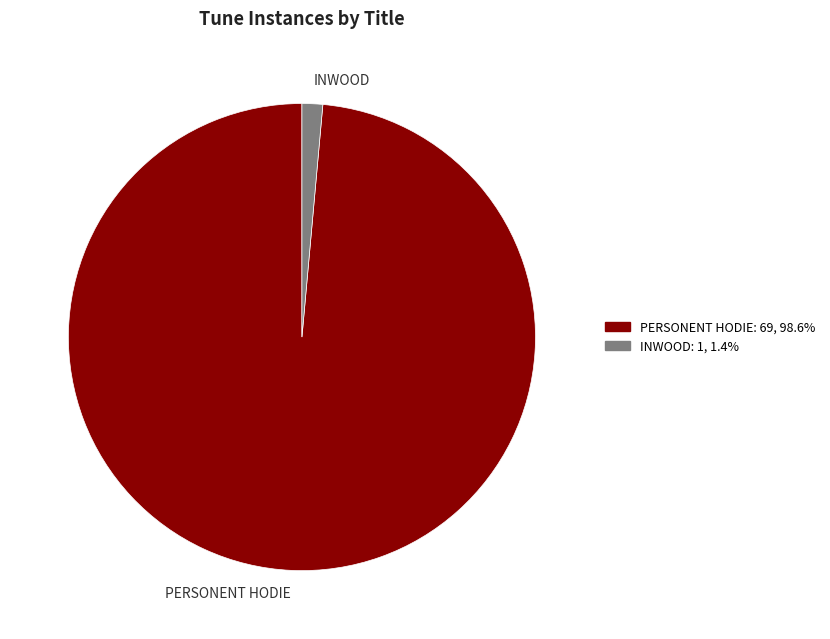

What is the largest slice in the pie chart?

PERSONENT HODIE